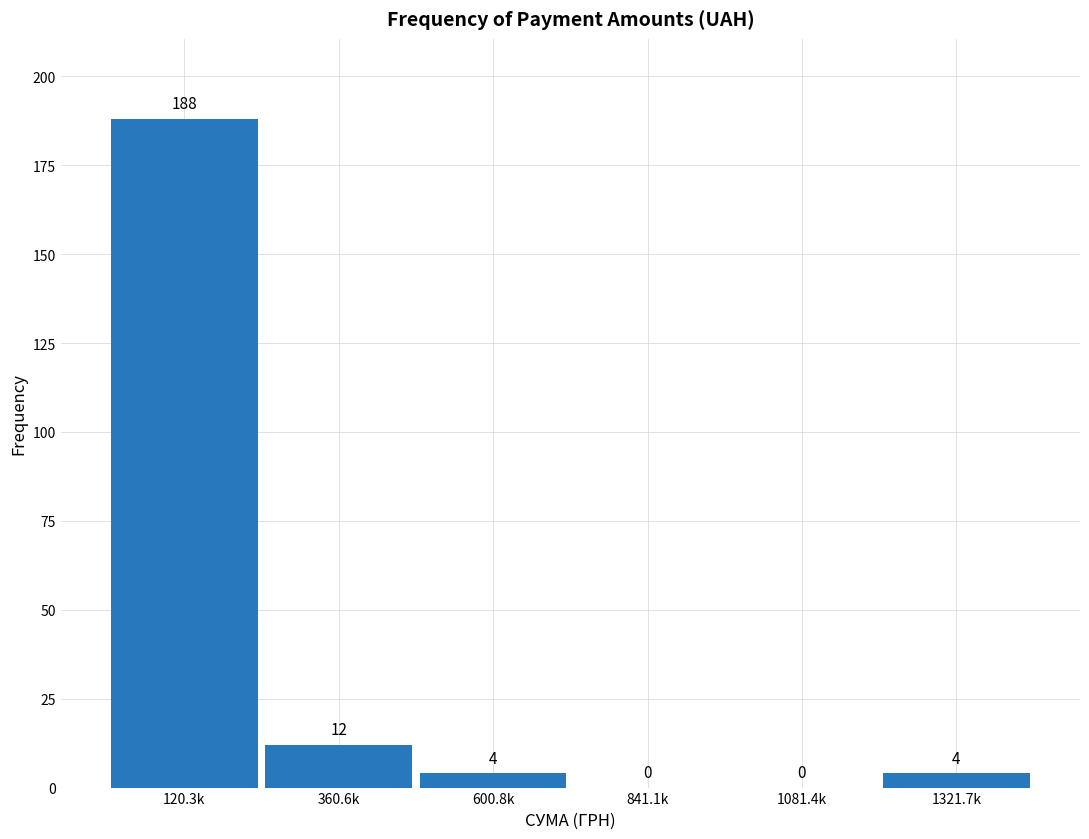

Reading left to right, transcribe all the data shown in this chart.

120.3k=188	360.6k=12	600.8k=4	841.1k=0	1081.4k=0	1321.7k=4